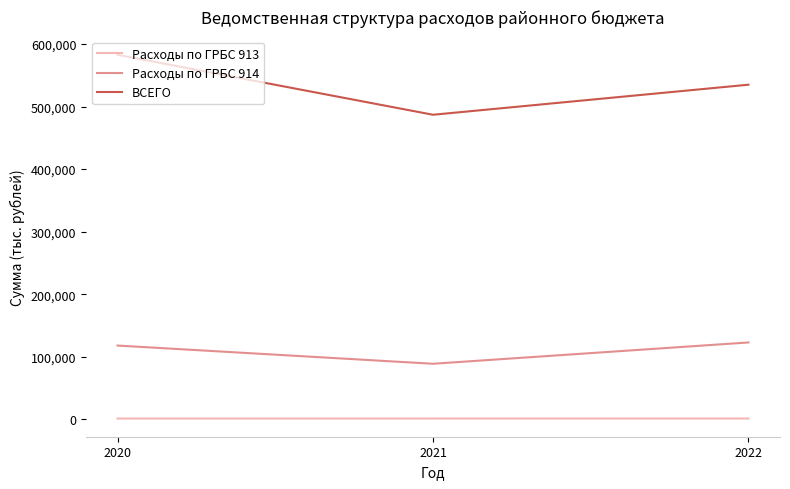

Which series has the widest spread of values?

ВСЕГО